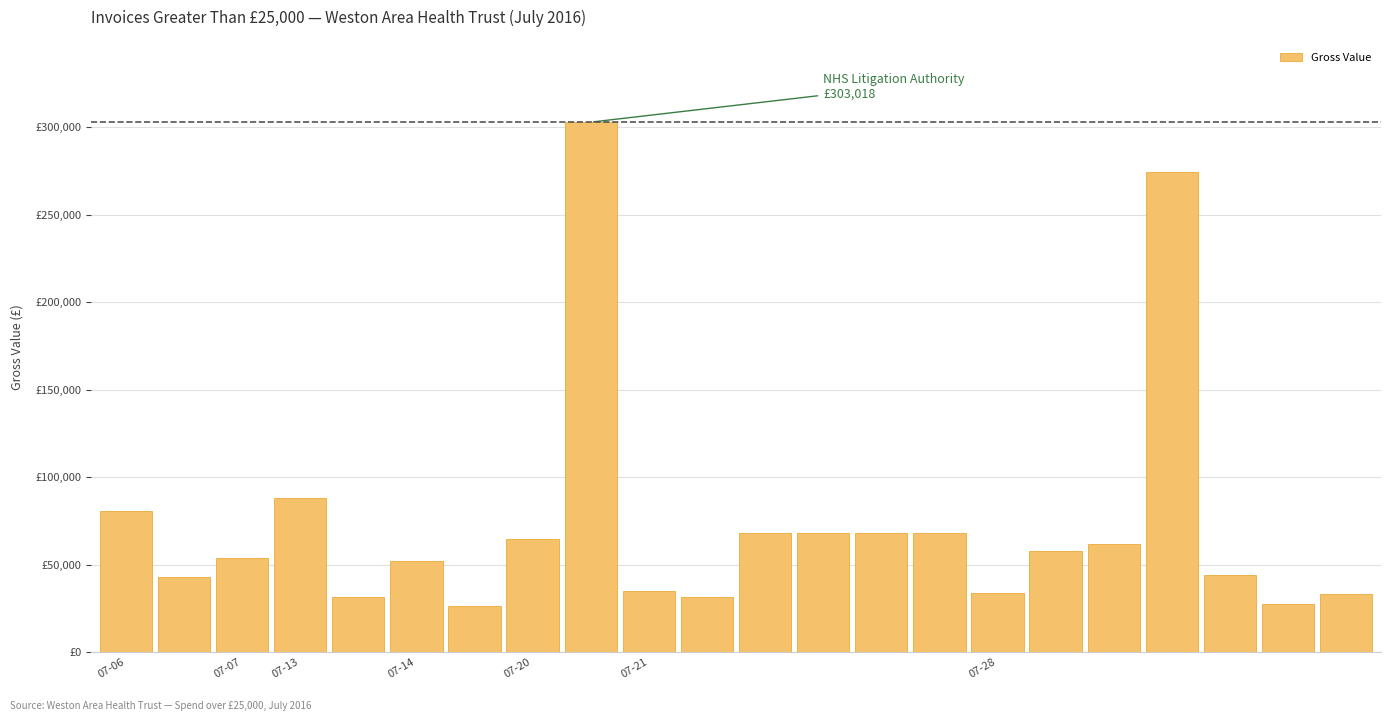

Are the bars horizontal?

No